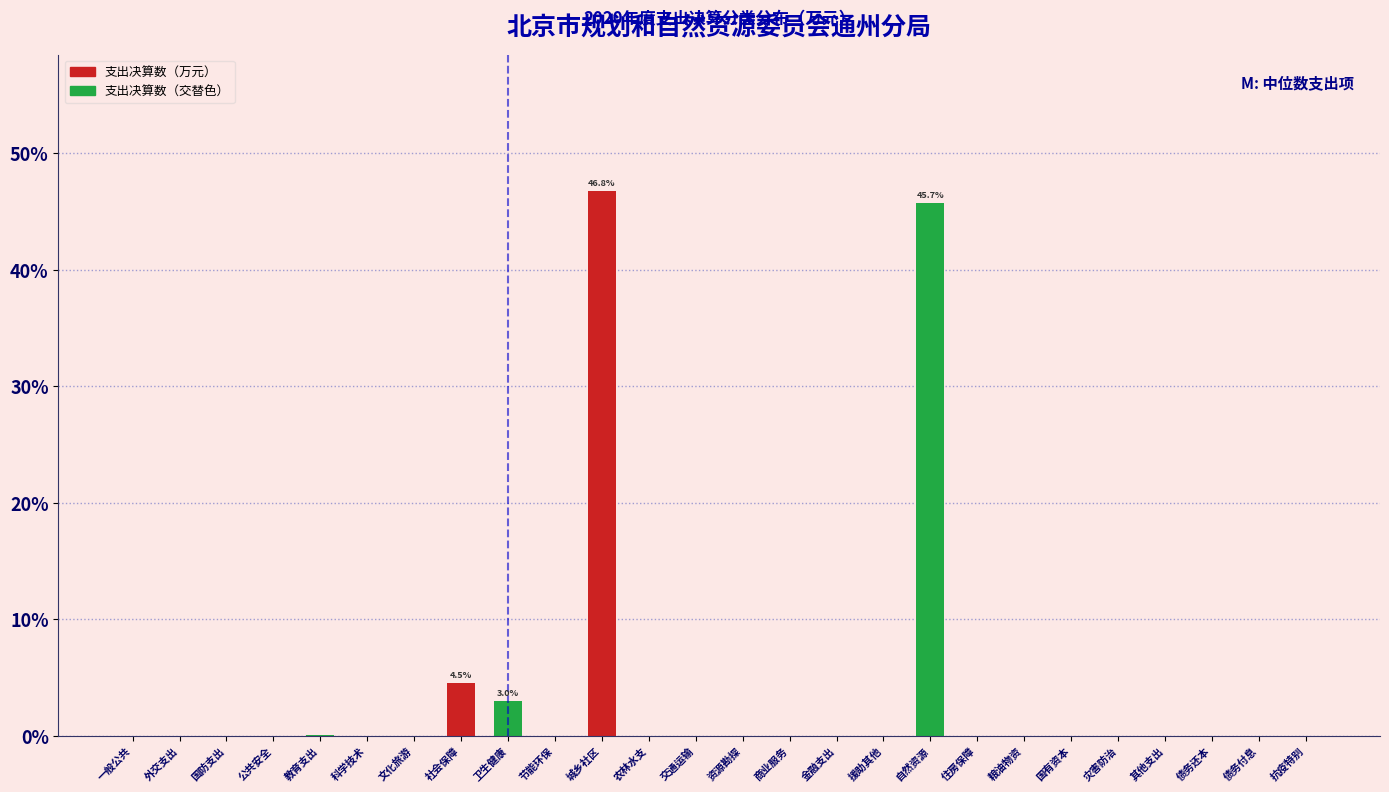

Between 教育支出 and 社会保障, which is larger?

社会保障